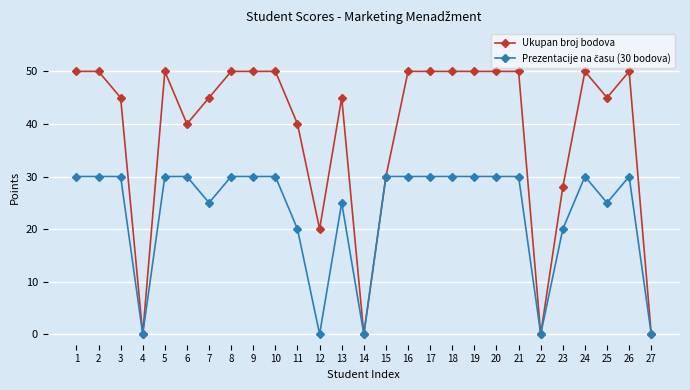

Which series changed the most between 17 and 27?

Ukupan broj bodova